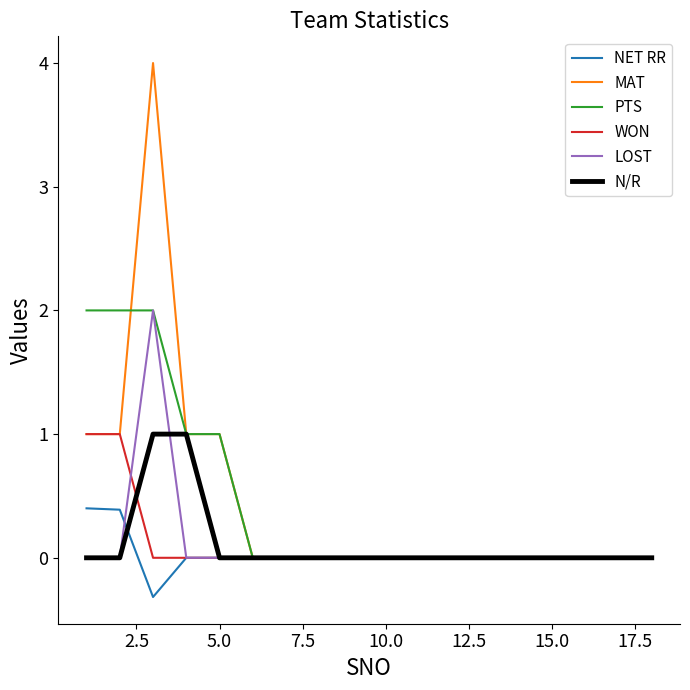

What is the maximum value shown in the chart?

4.0